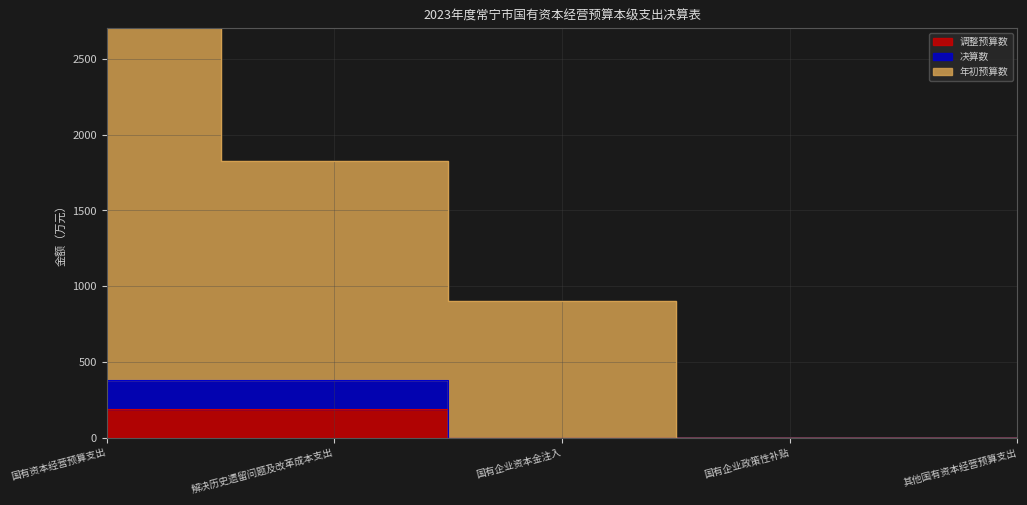

Between 解决历史遗留问题及改革成本支出 and 国有企业政策性补贴, which is larger?

解决历史遗留问题及改革成本支出